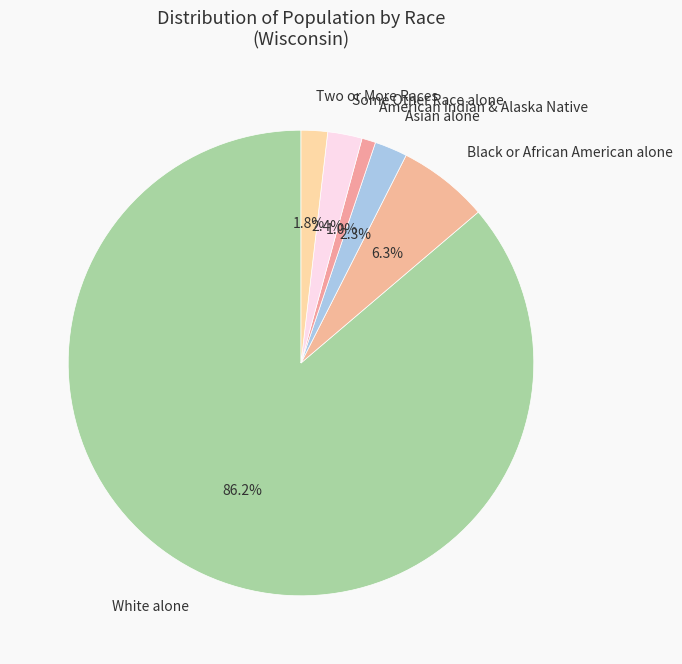

Combined, do Asian alone and White alone account for over 50%?

Yes